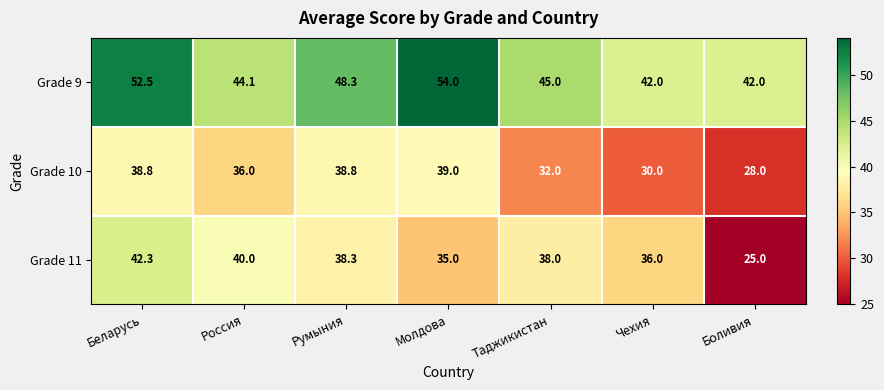

How many categories are shown in the chart?

7